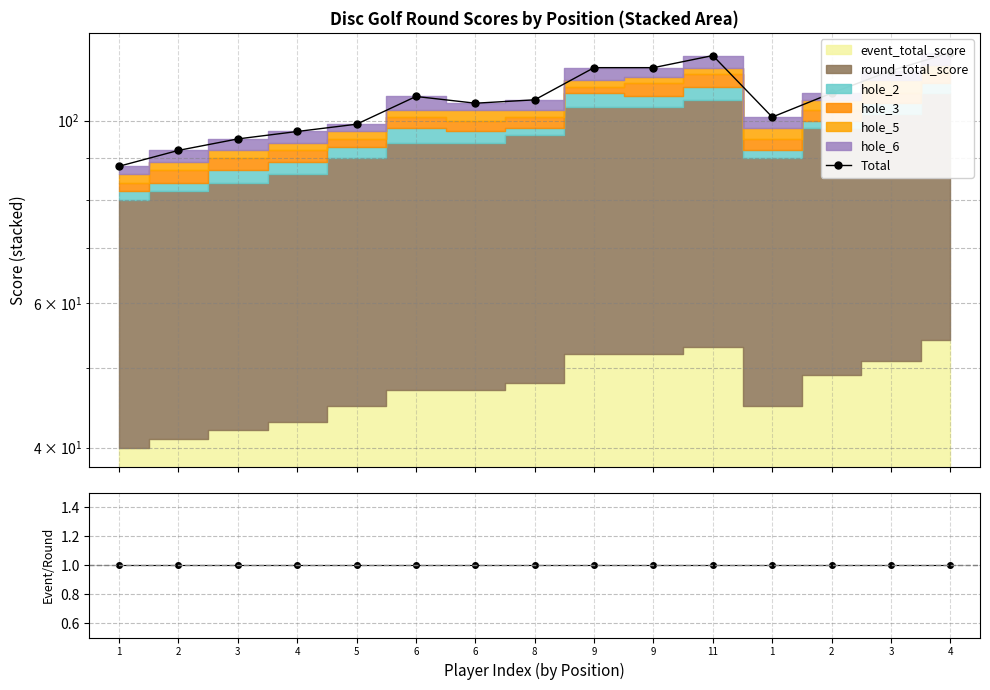

Reading left to right, list all the values displayed in this chart.

Total: 1=88.0	2=92.0	3=95.0	4=97.0	5=99.0	6=107.0	6=105.0	8=106.0	9=116.0	9=116.0	11=120.0	1=101.0	2=108.0	3=115.0	4=121.0
Event/Round ratio: 1=1.0	2=1.0	3=1.0	4=1.0	5=1.0	6=1.0	6=1.0	8=1.0	9=1.0	9=1.0	11=1.0	1=1.0	2=1.0	3=1.0	4=1.0